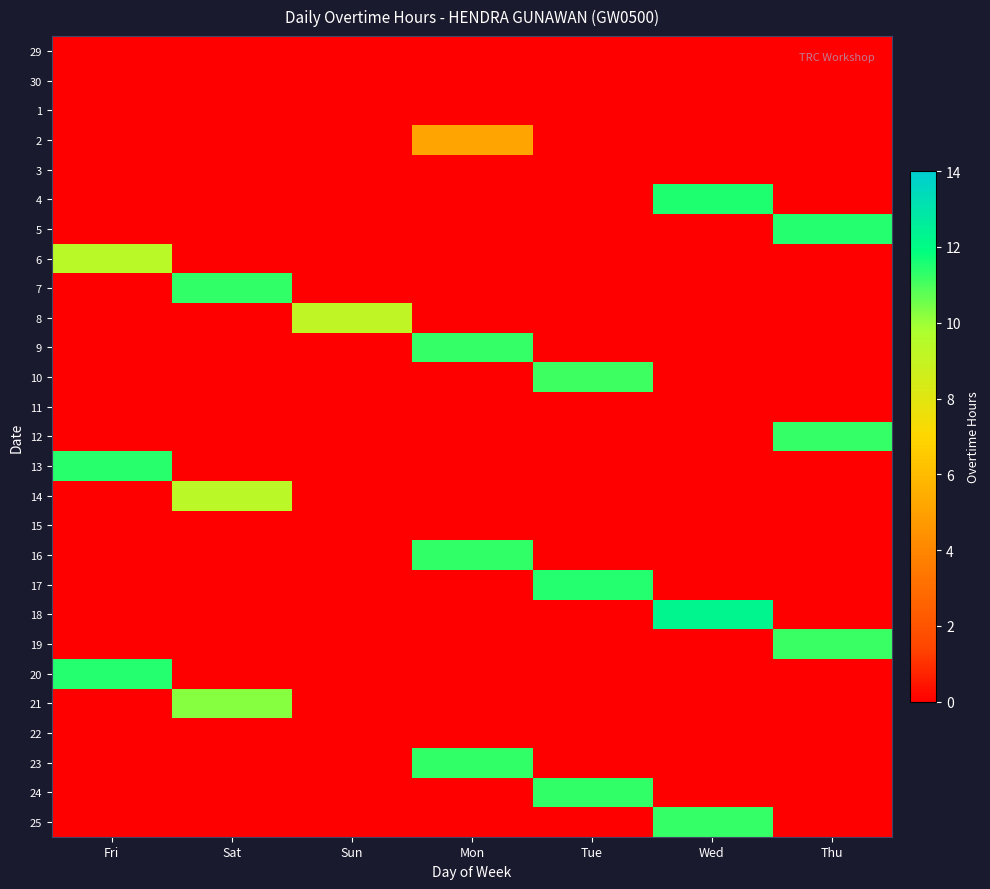

Rank the series at Tue from lowest to highest value.

29, 30, 1, 2, 3, 4, 5, 6, 7, 8, 9, 11, 12, 13, 14, 15, 16, 18, 19, 20, 21, 22, 23, 25, 10, 24, 17